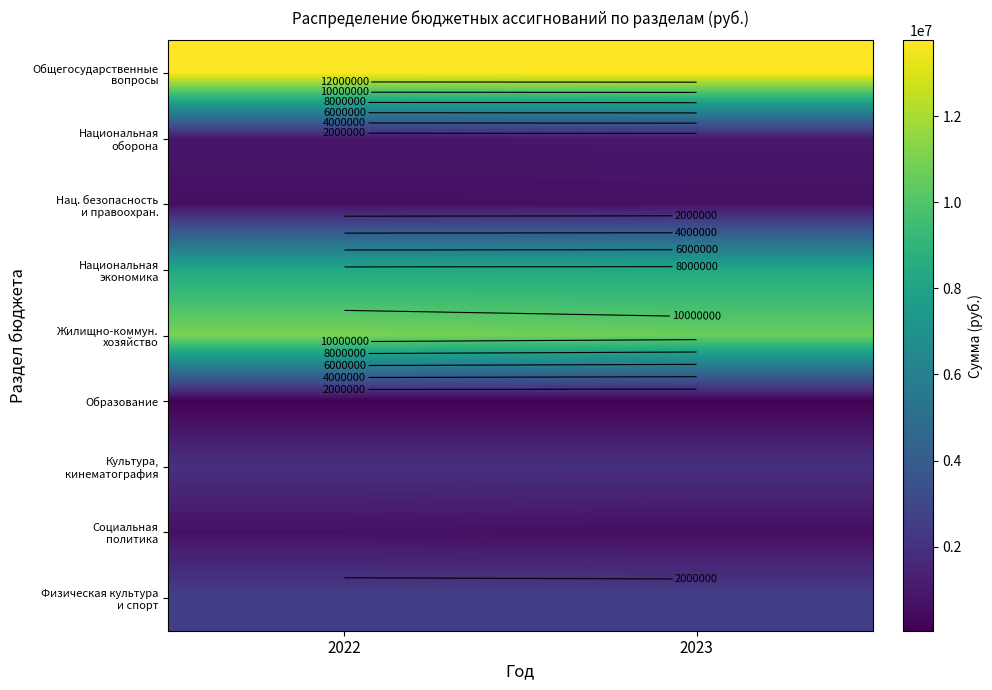

What is the total value across all series at 2022?

39902987